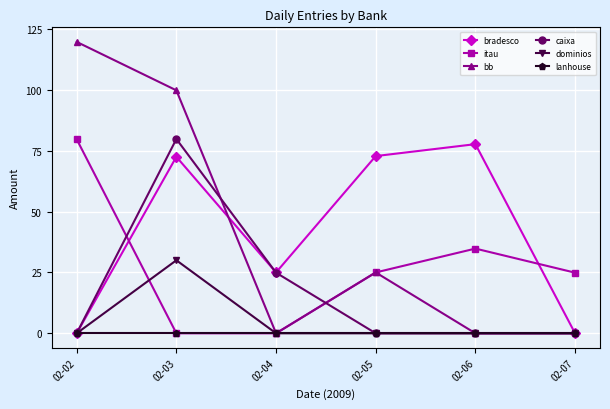

The itau series shows -33.1 at 02-03. True or false?

False